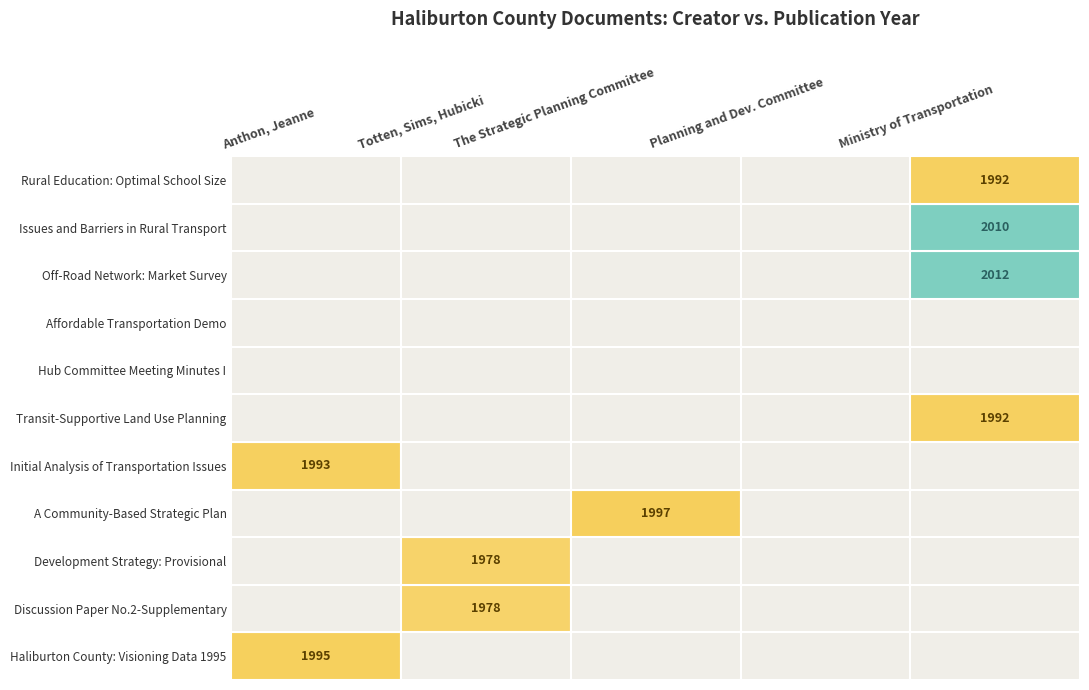

At how many categories does at least one series exceed 1846?

4